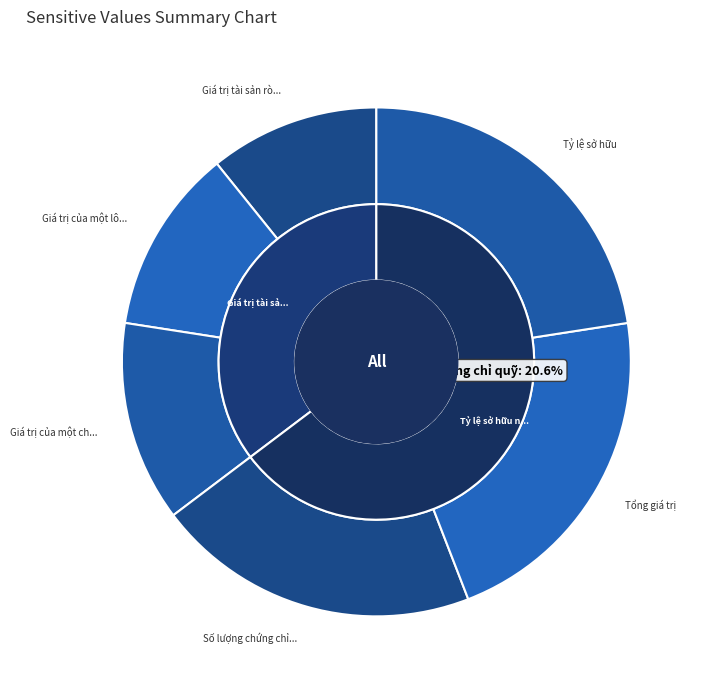

What is the largest slice in the pie chart?

Tỷ lệ sở hữu